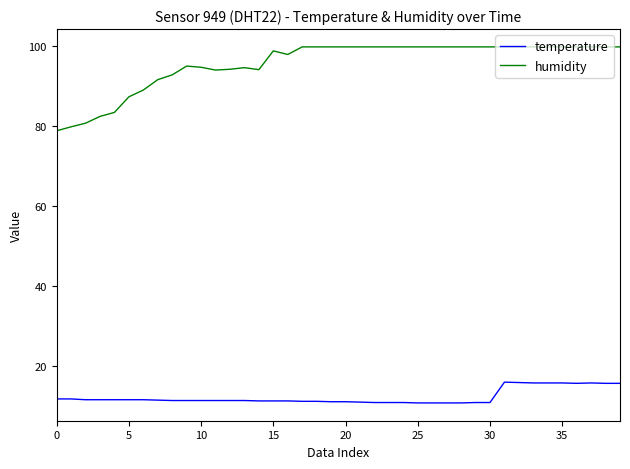

True or false: humidity and temperature cross at least once.

False